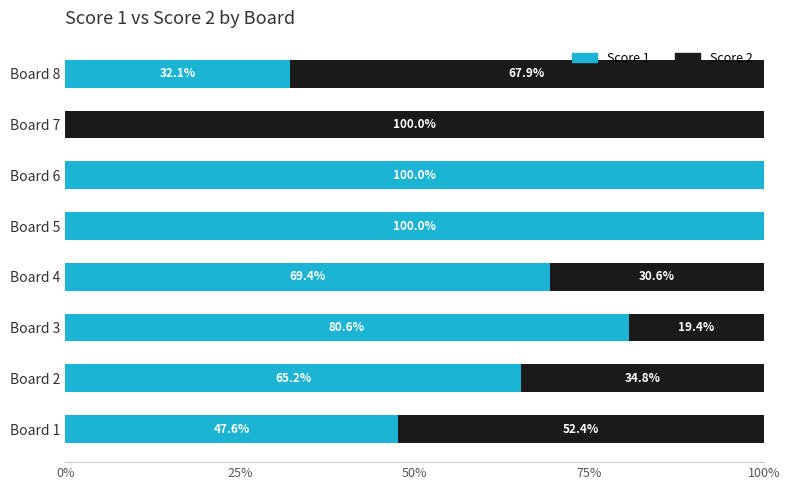

What is the sum of the Score 1 values at Board 6 and Board 5?

200.0